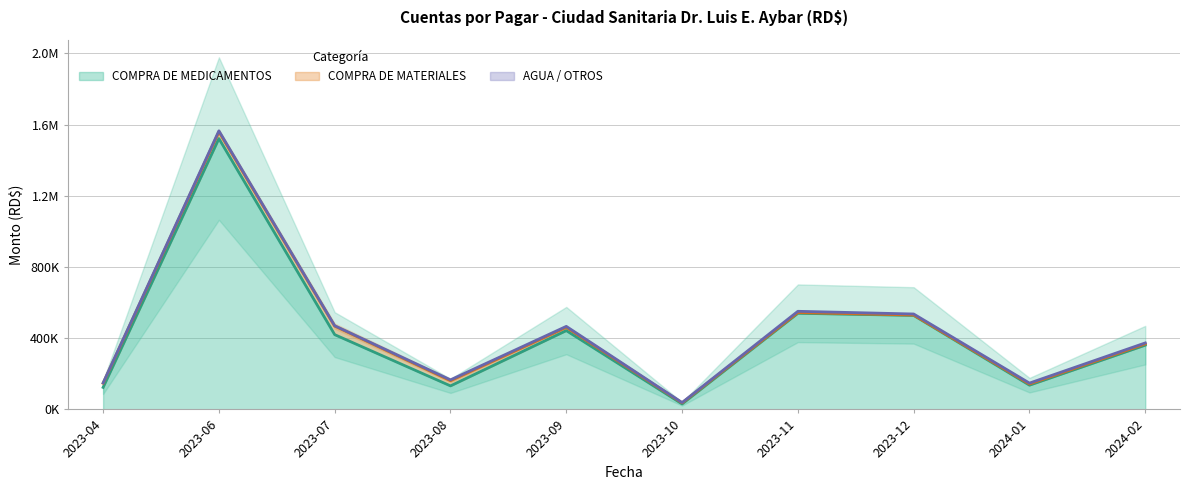

What position from the left is 2023-06?

2